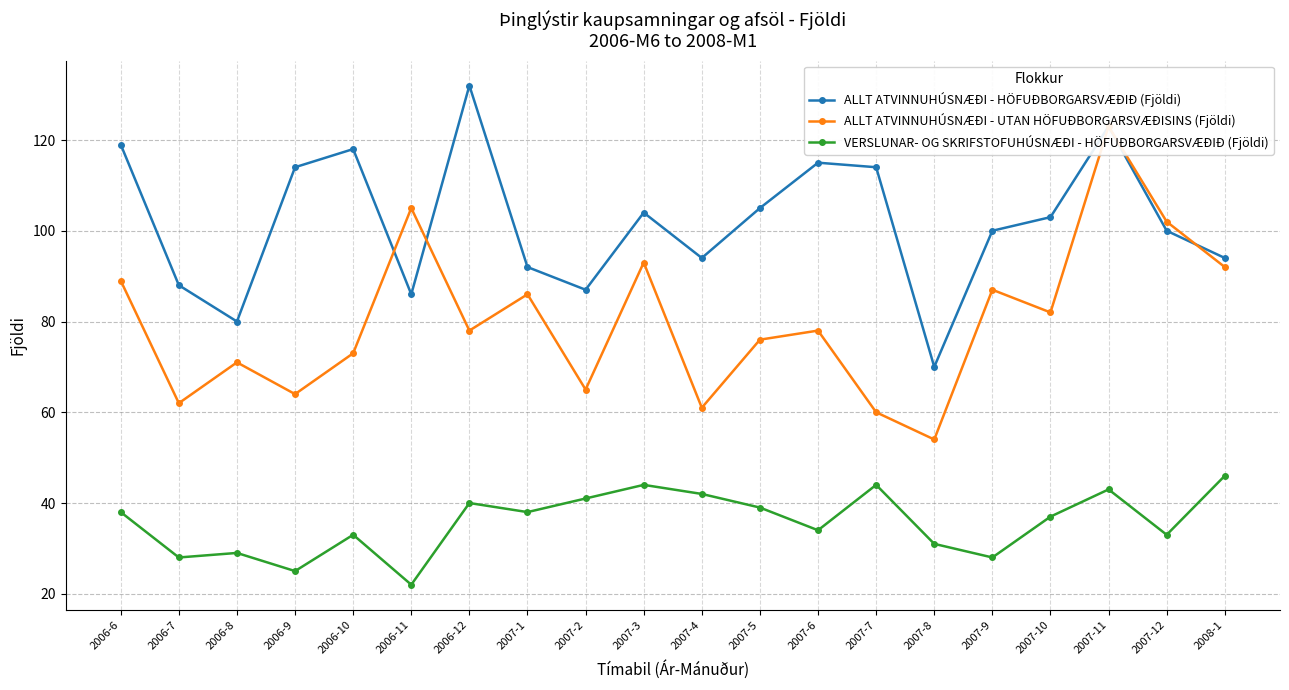

What is the difference between the second highest and second lowest values in the ALLT ATVINNUHÚSNÆÐI - UTAN HÖFUÐBORGARSVÆÐISINS (Fjöldi) series?

45